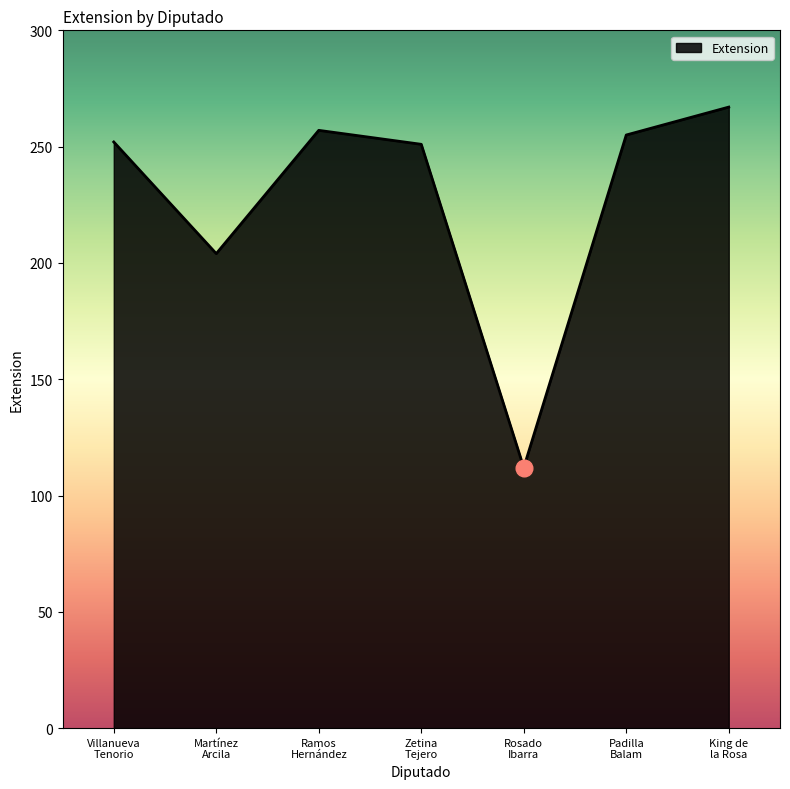

What is the minimum value shown in the chart?

112